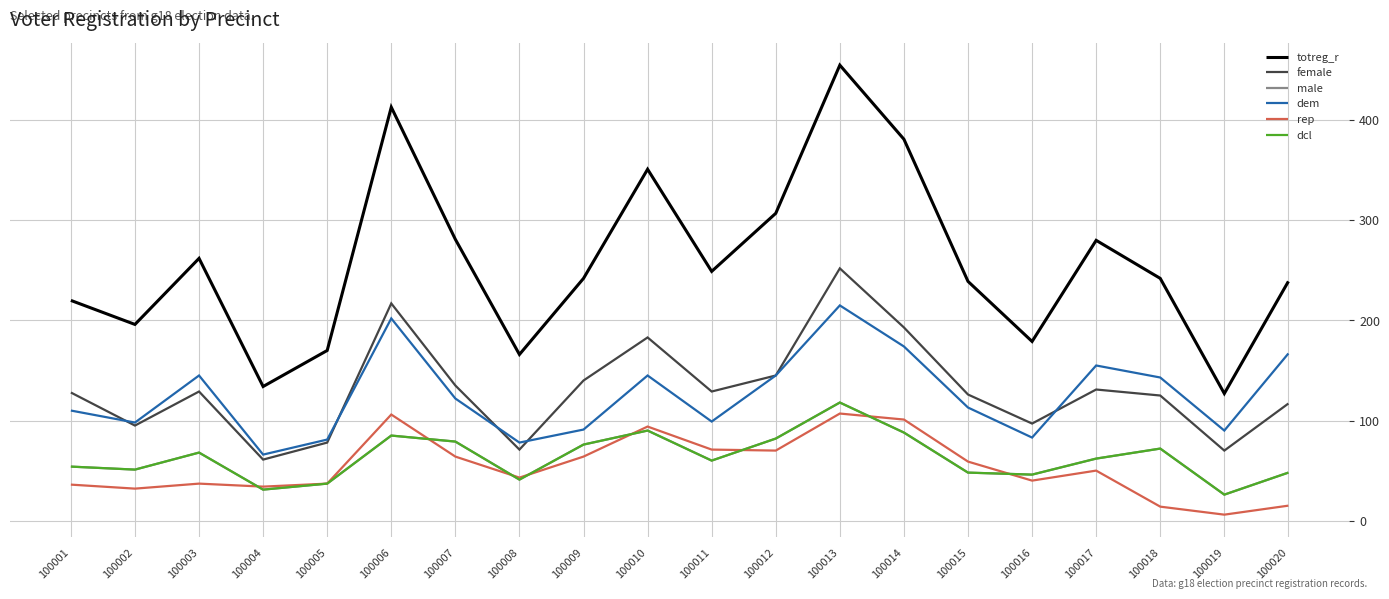

What is the total value across all series at 100011?

668